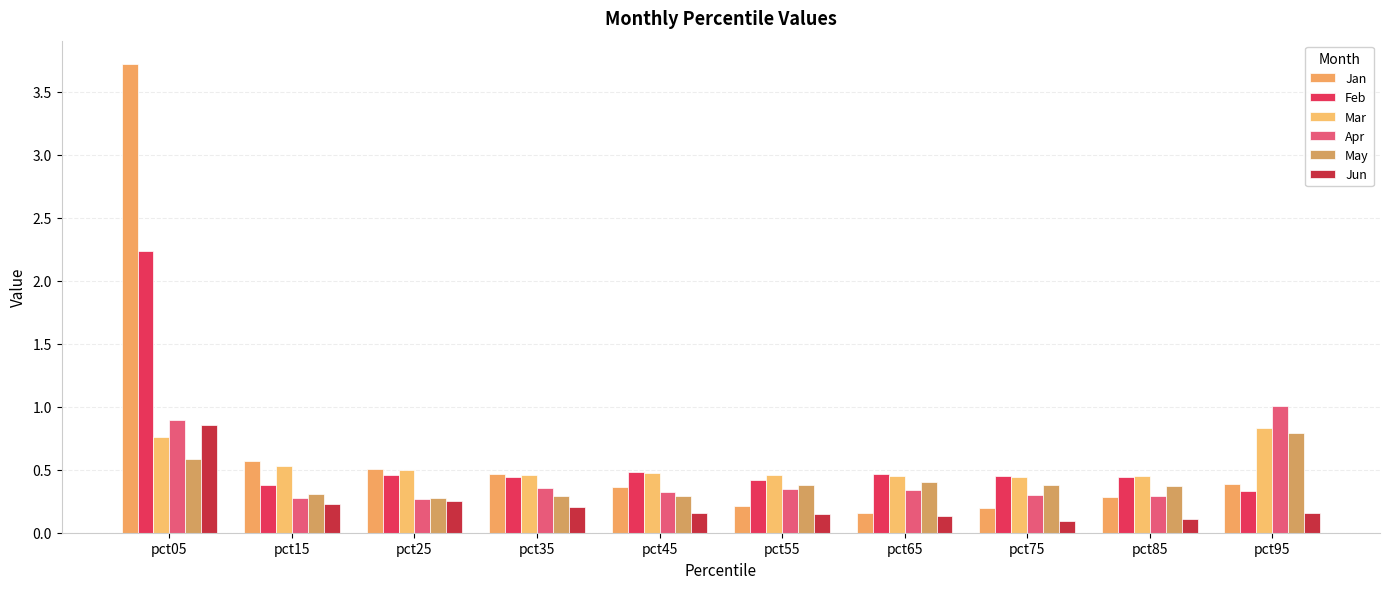

What is the value of the Mar bar at the 5th from the left?

0.5